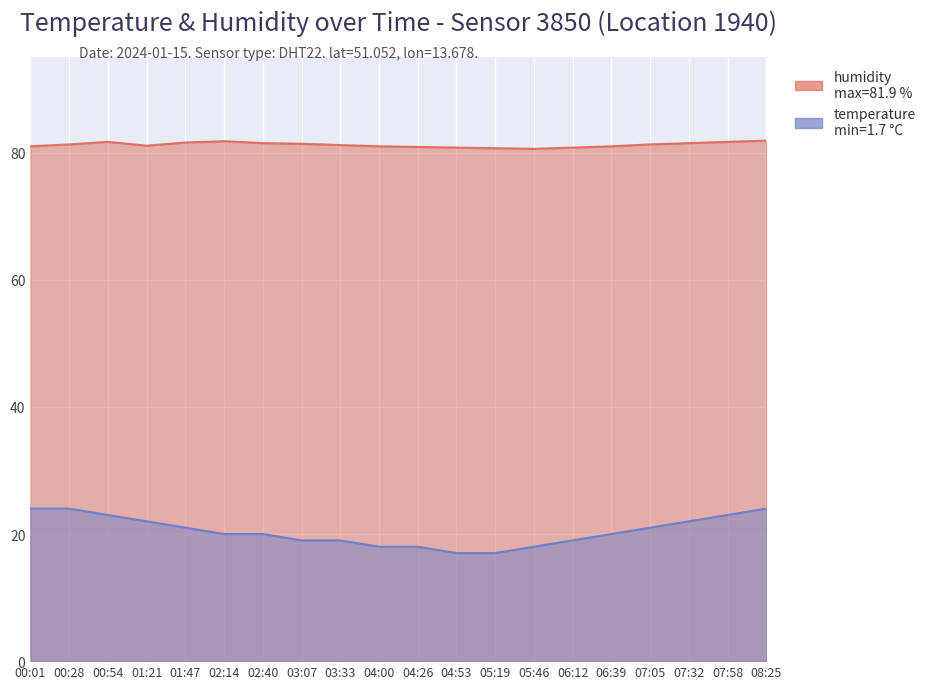

Where does the temperature series first go above 20?

00:01